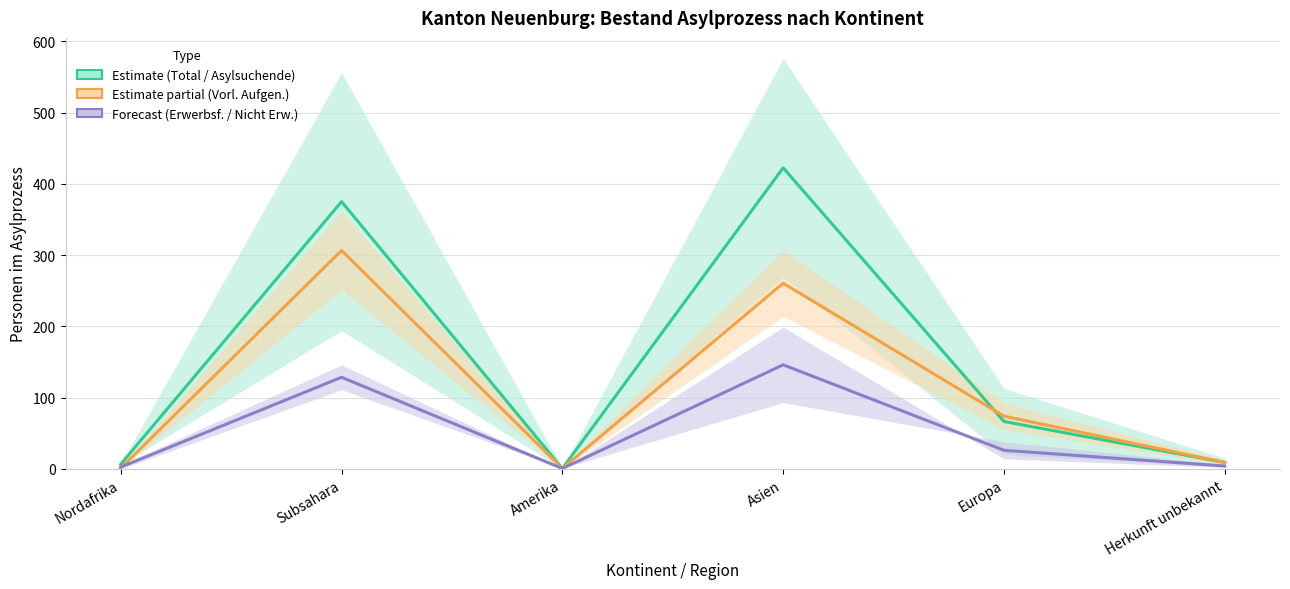

How many interior local peaks does the Estimate partial (Vorl. Aufgen.) series have?

2